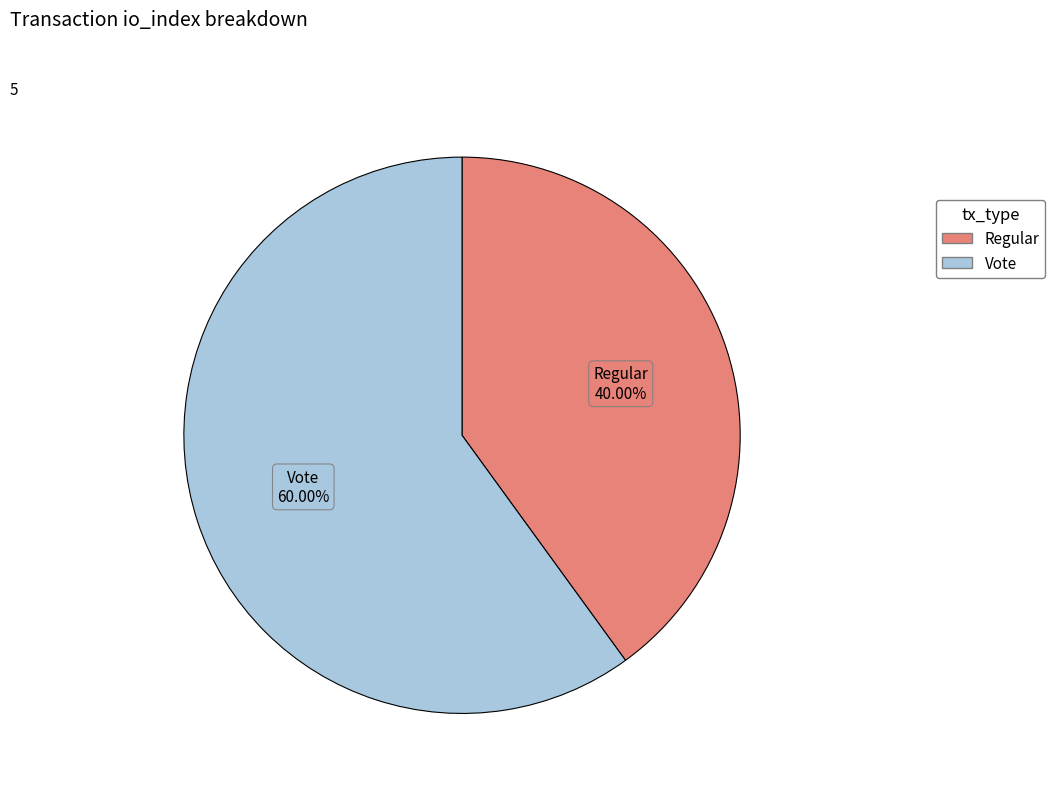

Which category accounts for the majority?

Vote